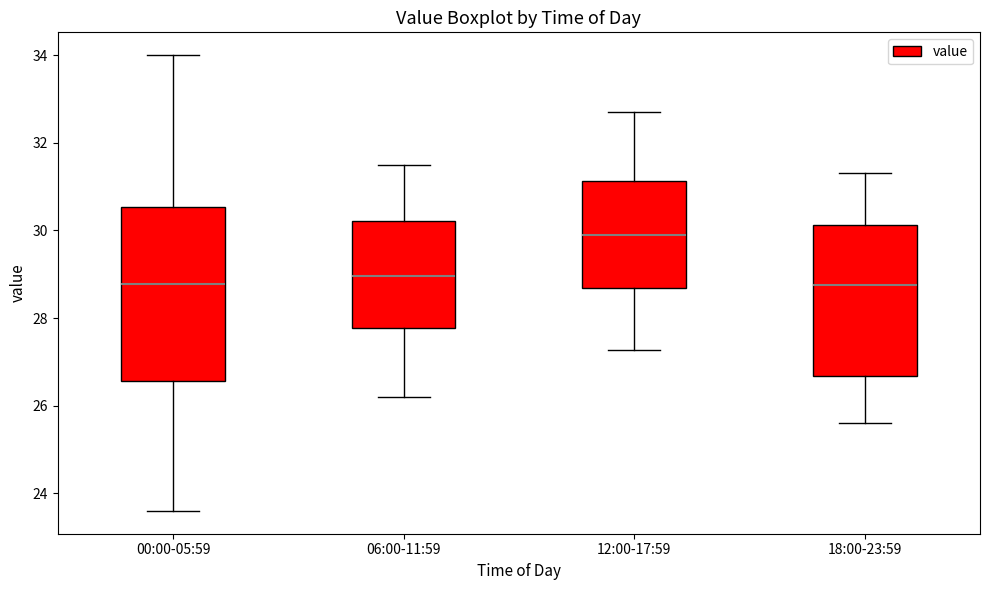

Comparing the boxes themselves (not the whiskers), which one is the tallest?

00:00-05:59